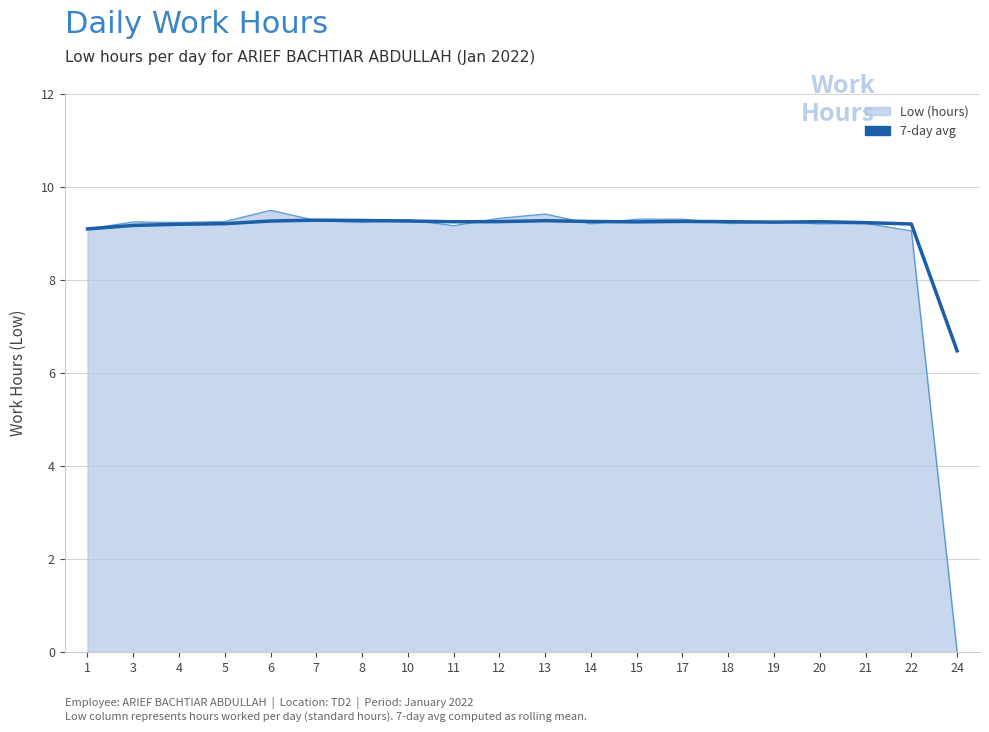

Where is Low (hours) nearest to the value 4?

24